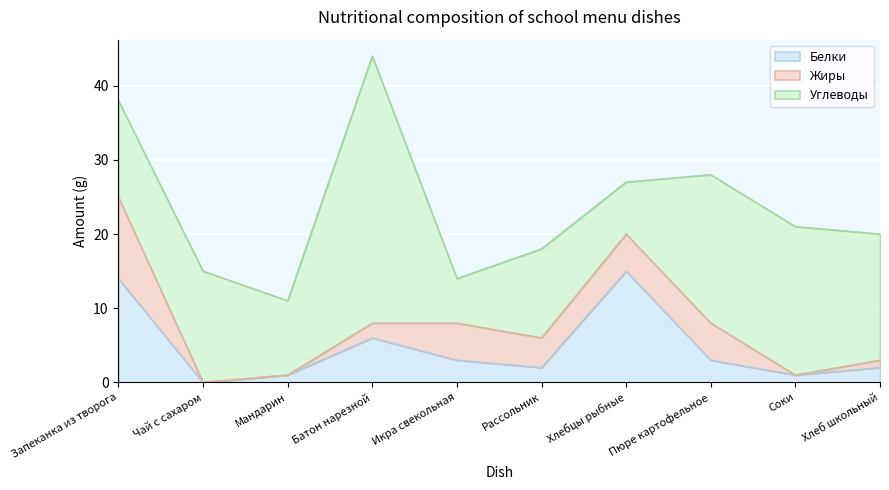

Is the value of Белки at Хлеб школьный greater than the value of Углеводы at Соки?

No